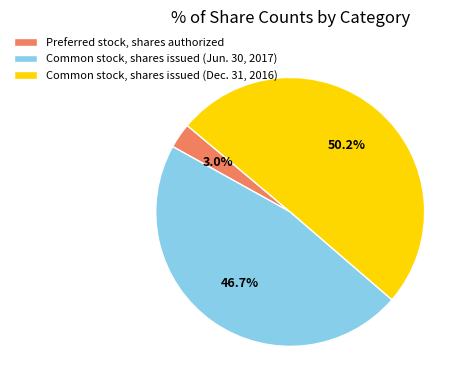

What is the largest slice in the pie chart?

Common stock, shares issued (Dec. 31, 2016)